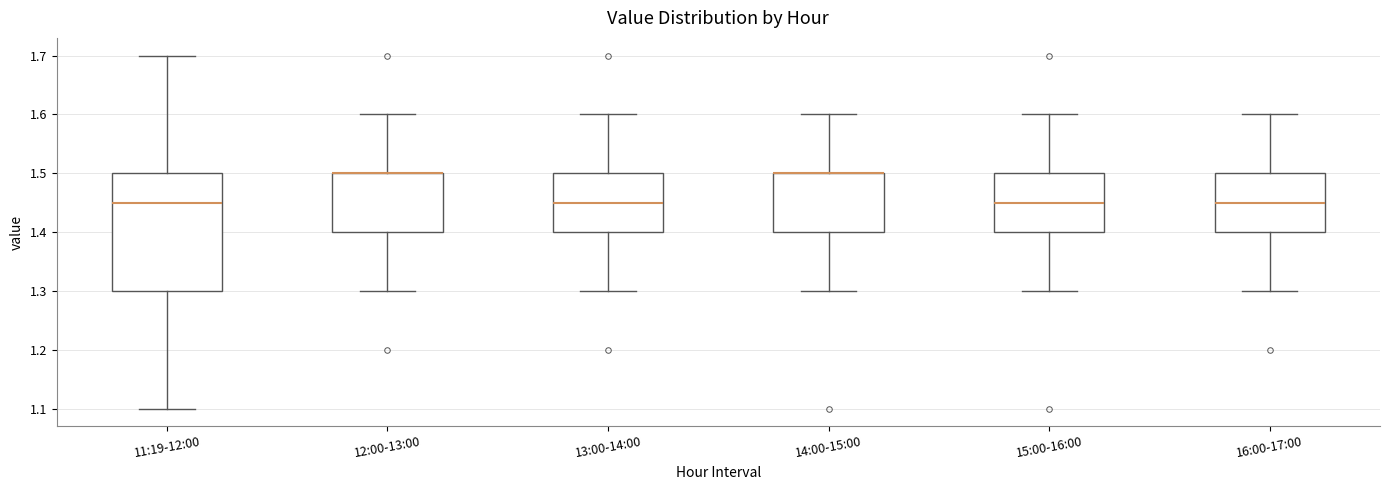

Reading left to right, read every box against the y-axis: the position of its median line, the range the box covers, and the ends of its whiskers. The values are not printed on the chart, so give them approximately, as read against the axis.

11:19-12:00: median 1.45, box 1.30 to 1.50, whiskers 1.10 to 1.70
12:00-13:00: median 1.50 (drawn on the box's upper edge), box 1.40 to 1.50, whiskers 1.30 to 1.60
13:00-14:00: median 1.45, box 1.40 to 1.50, whiskers 1.30 to 1.60
14:00-15:00: median 1.50 (drawn on the box's upper edge), box 1.40 to 1.50, whiskers 1.30 to 1.60
15:00-16:00: median 1.45, box 1.40 to 1.50, whiskers 1.30 to 1.60
16:00-17:00: median 1.45, box 1.40 to 1.50, whiskers 1.30 to 1.60